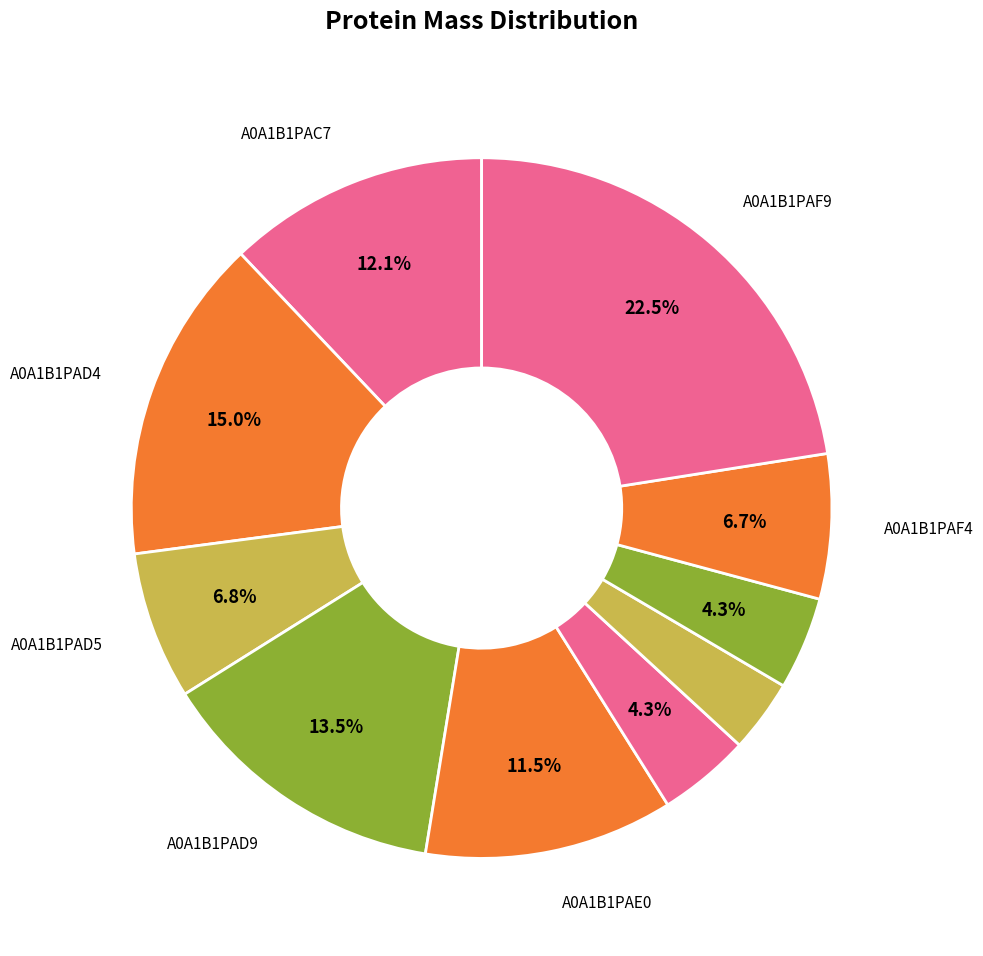

Count the number of slices in the pie.

10